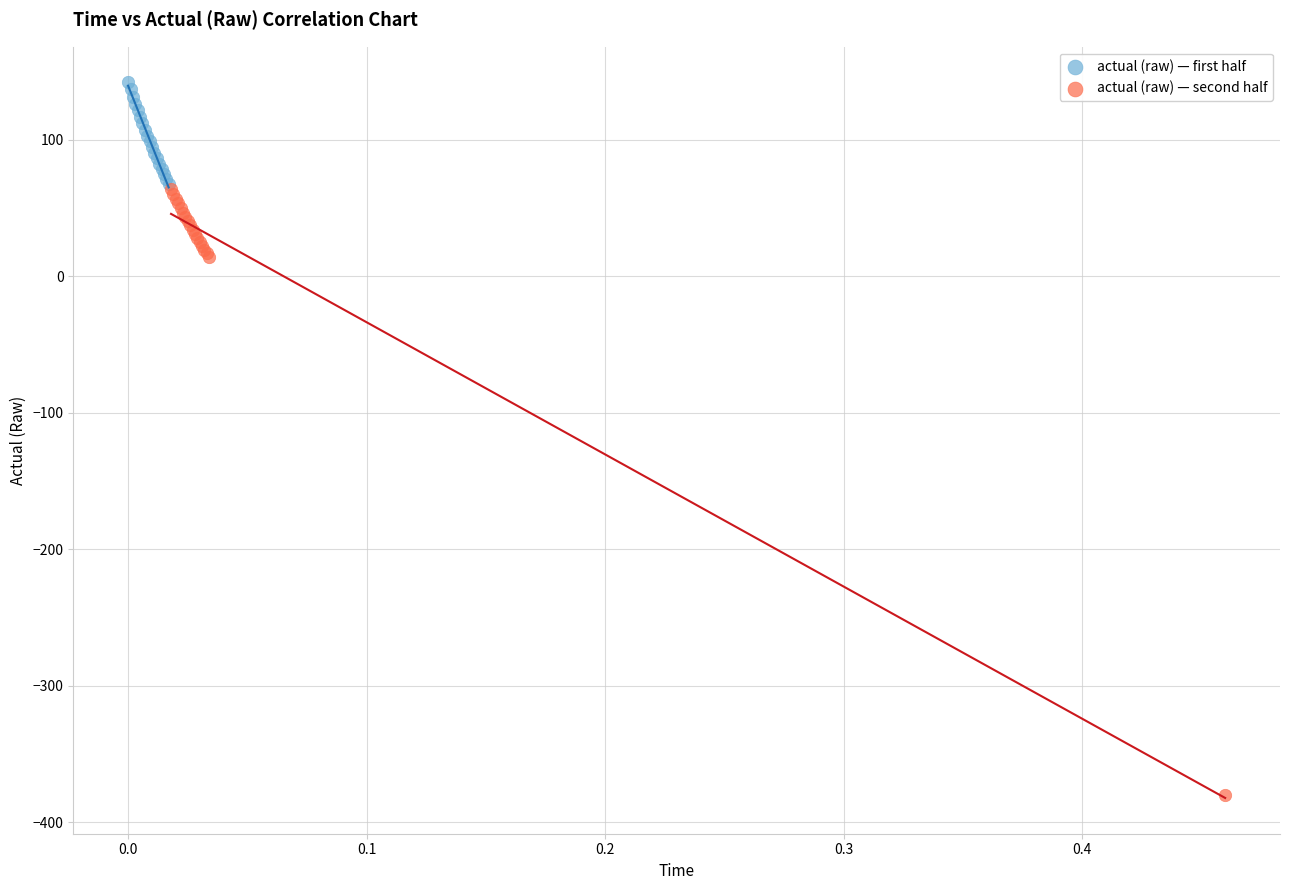

Which series contains the lowest Y value?

actual (raw) — second half